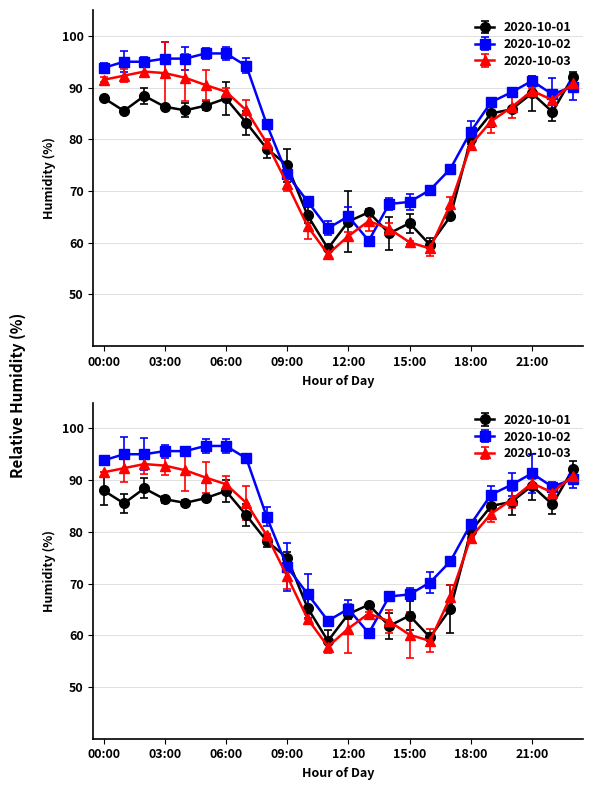

What is the sum of all 2020-10-02 values?

1982.7